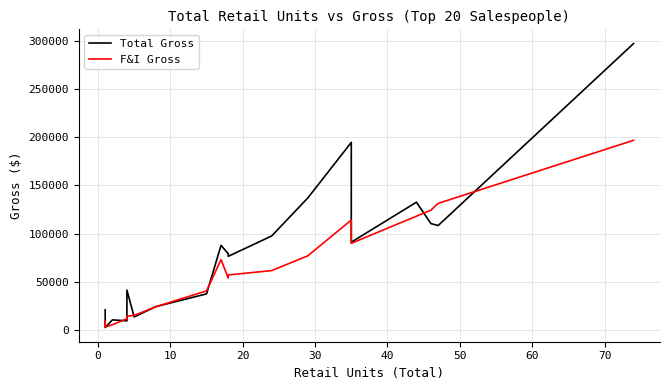

At 40, list the series in order from largest to smallest.

Total Gross, F&I Gross